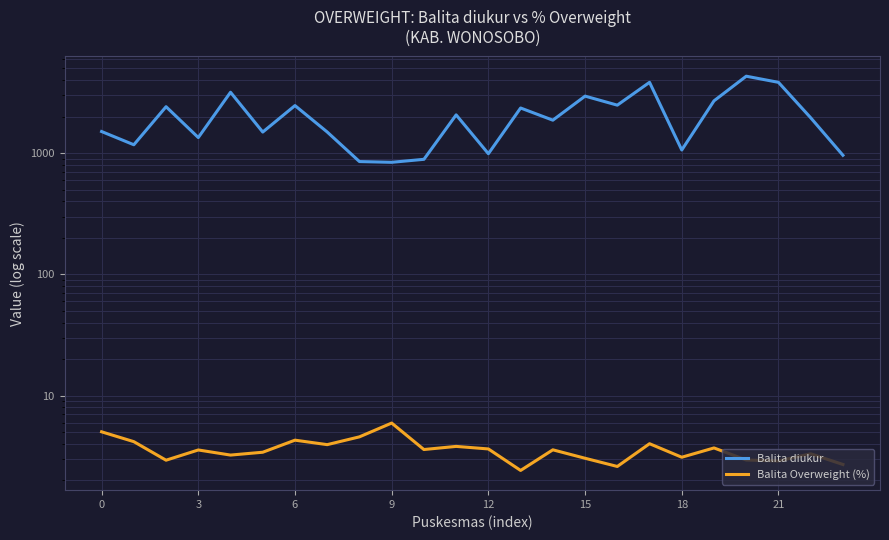

Which category has the highest value in the Balita diukur series?

20